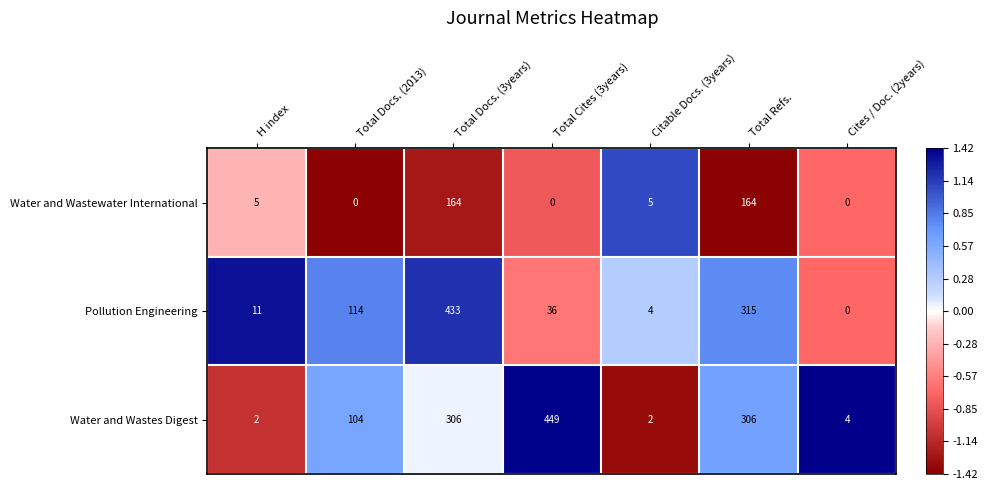

What is the highest value of the Pollution Engineering series?

433